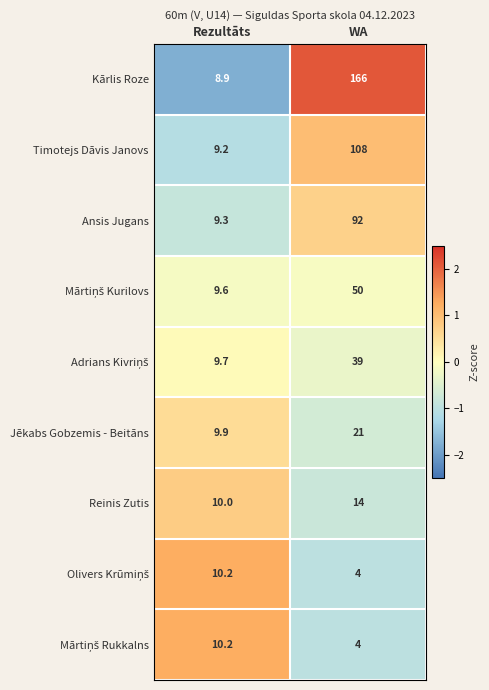

What is the difference between the highest and lowest values at WA?

162.0